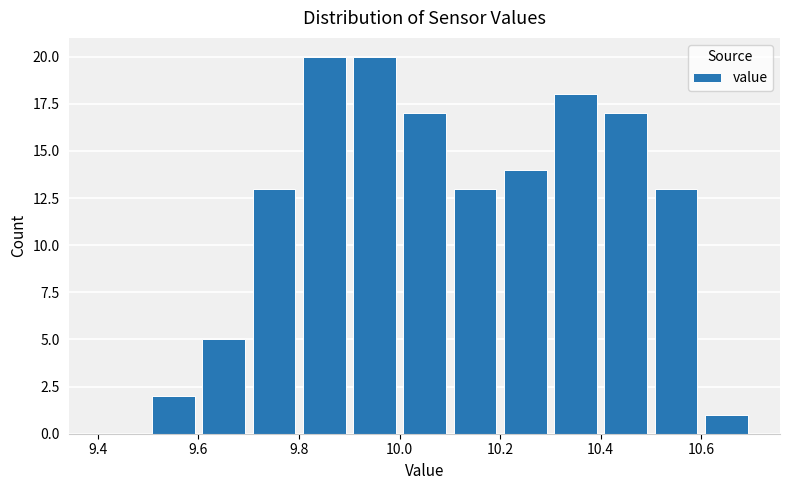

How tall is the bar that spans 9.7 to 9.8 on the x-axis? The values are not printed on the chart, so give them approximately, as read against the axis.

13